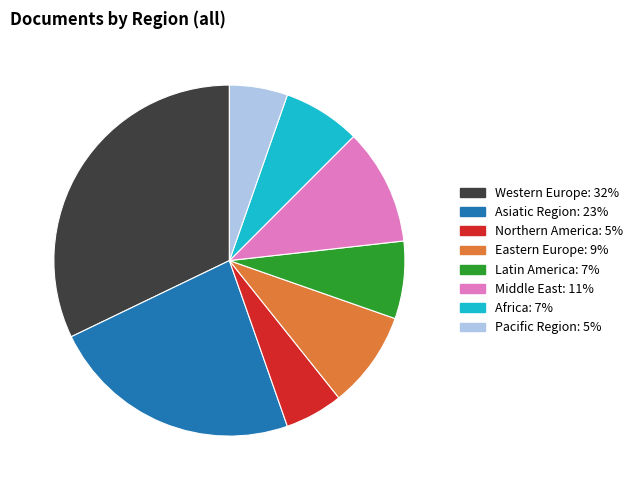

Does Asiatic Region account for over 50% of the chart?

No